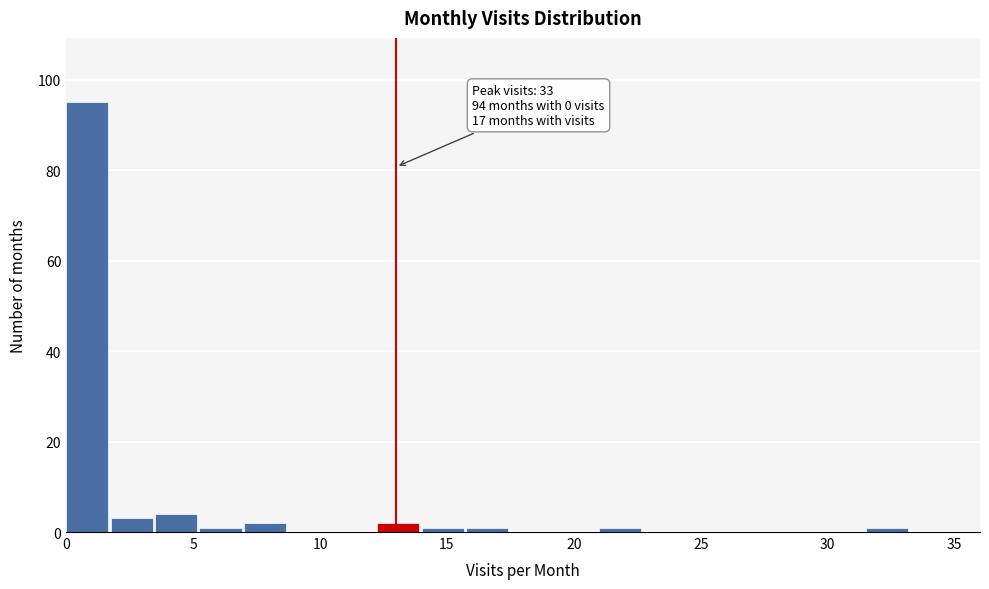

Read against the x-axis, roughly where is the centre of the tallest bar?

1.0